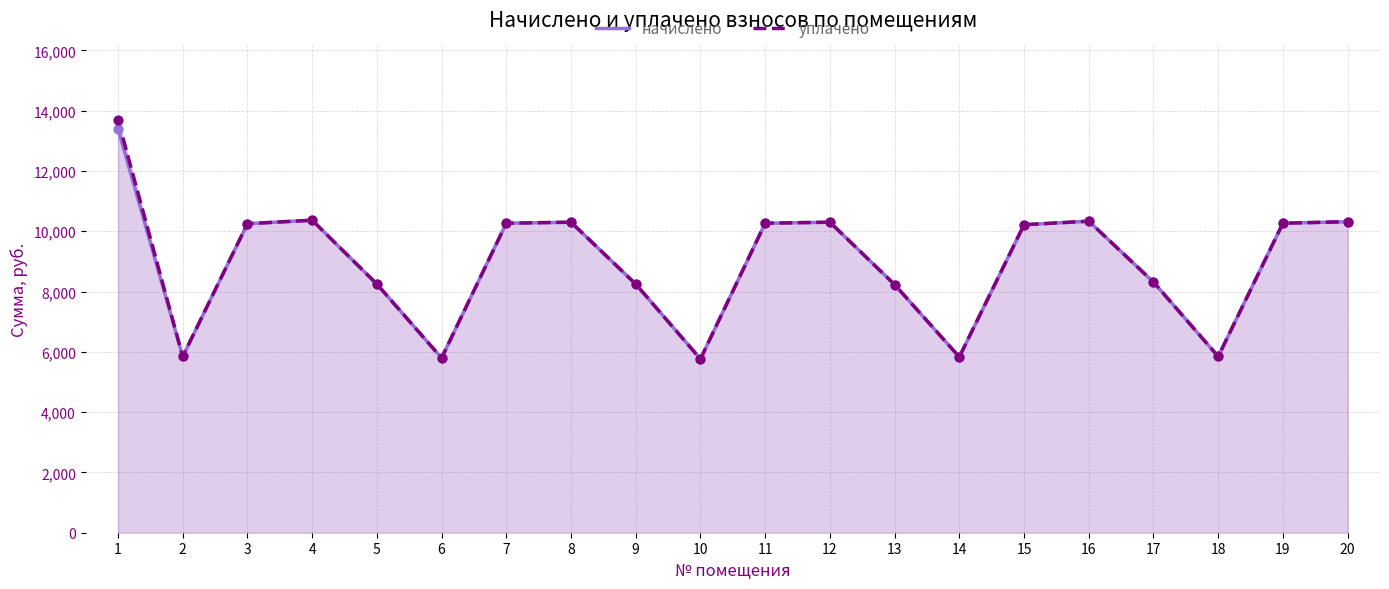

At how many categories does at least one series exceed 11529?

1